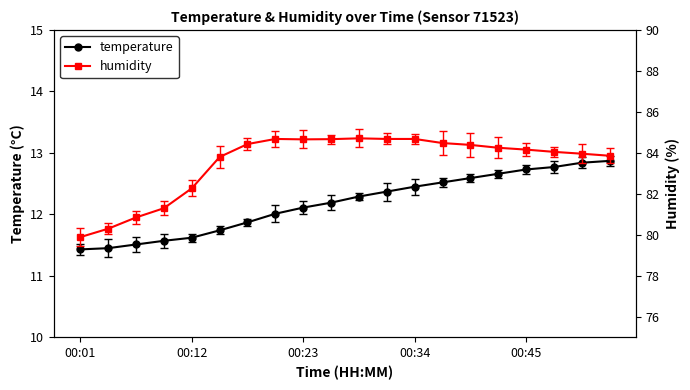

True or false: temperature and humidity intersect in this chart.

False